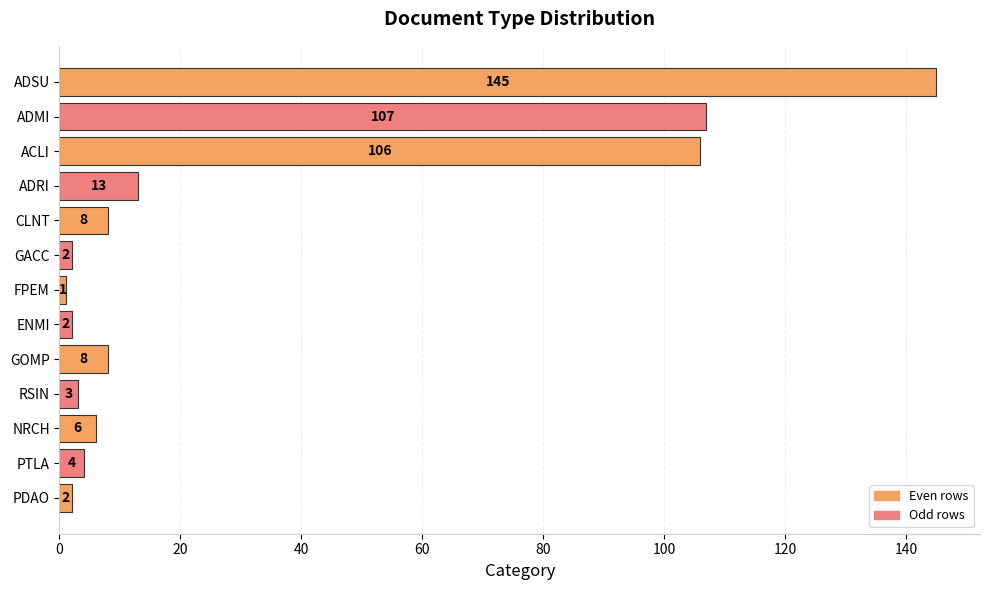

Are the bars grouped side by side (vs. stacked)?

No